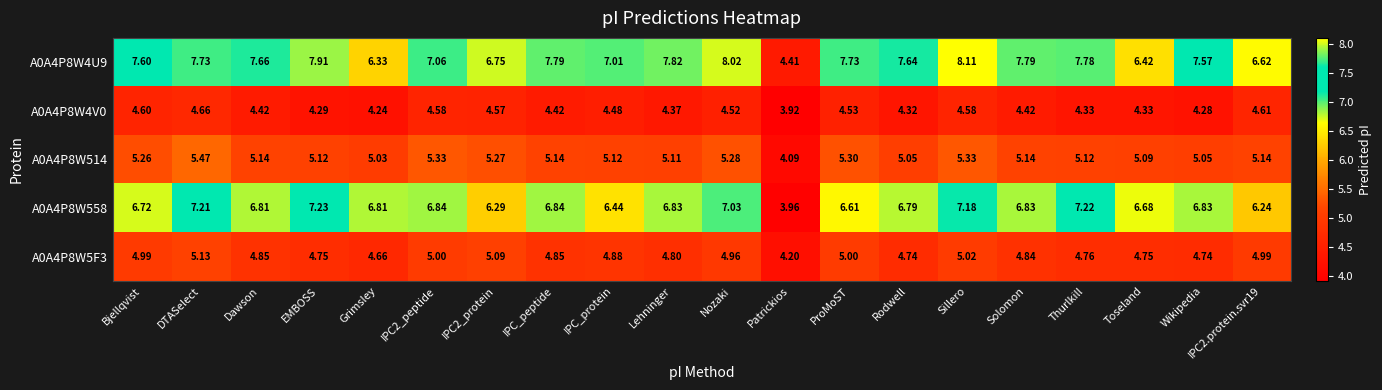

How many data points in A0A4P8W558 are above 6?

19